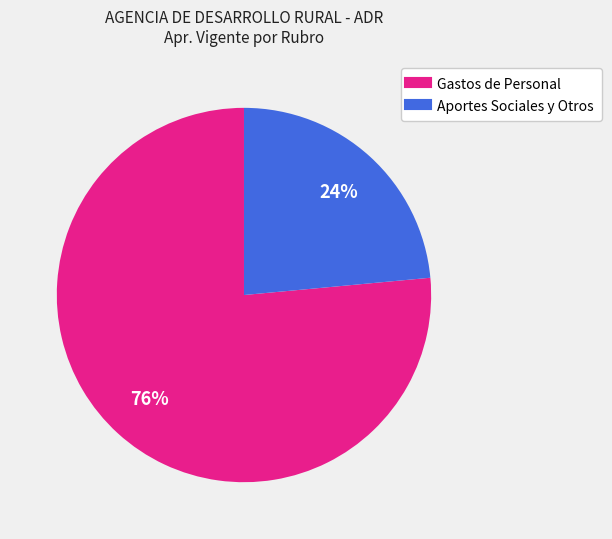

Is there any slice that represents more than half of the pie?

Yes